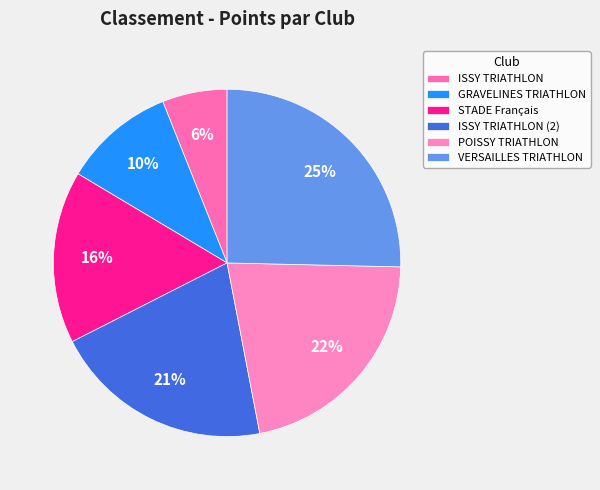

To the nearest percent, what is the combined percentage of VERSAILLES TRIATHLON and GRAVELINES TRIATHLON?

36%